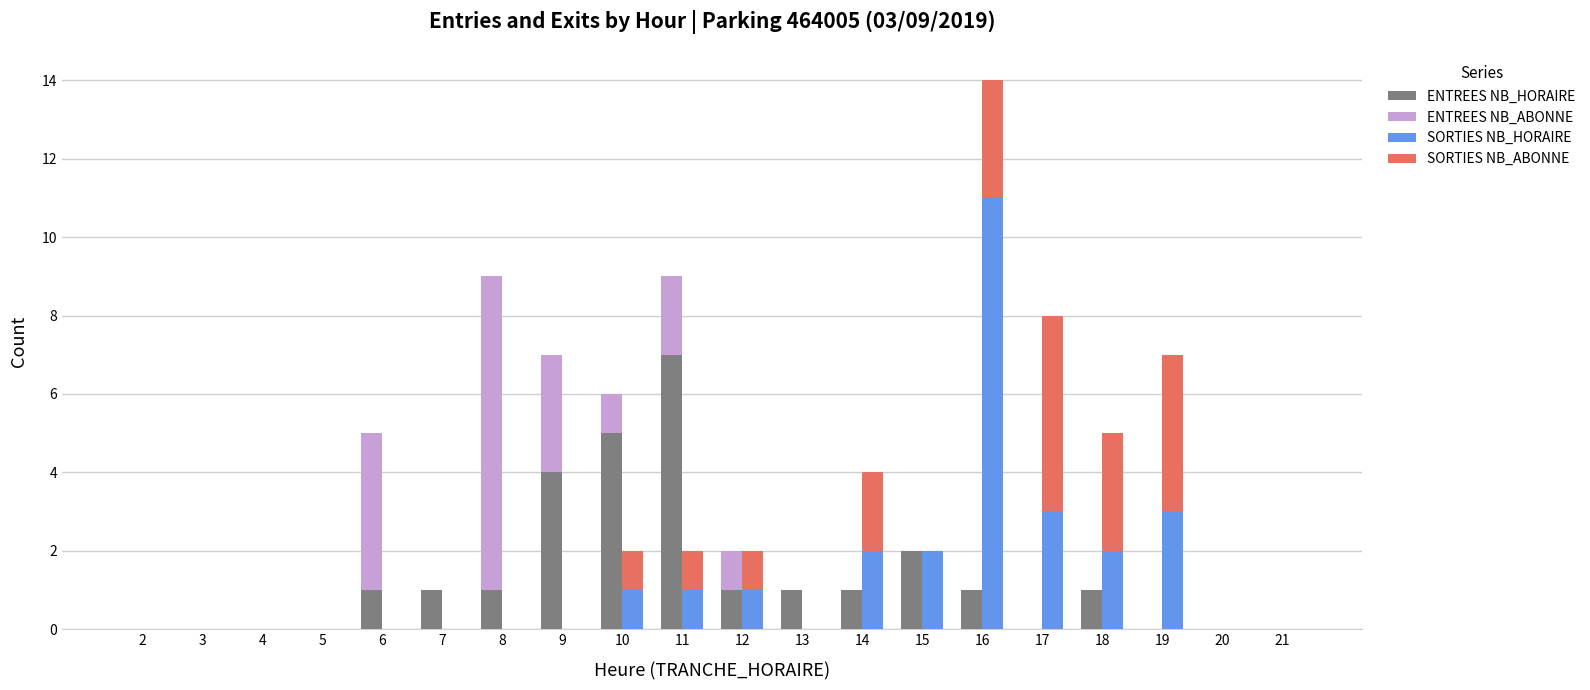

What is the value of the ENTREES NB_ABONNE bar at the 11th from the left?

1